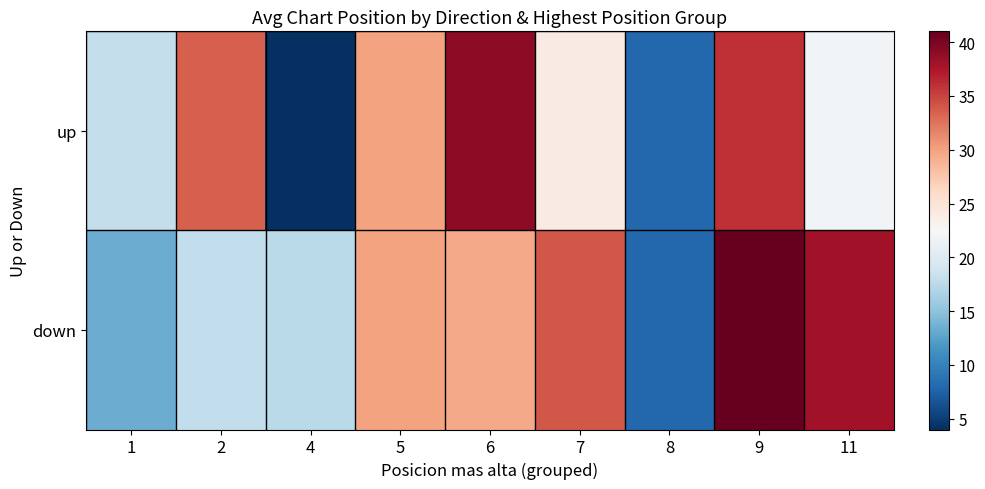

What is the total value across all series at 5?

60.0